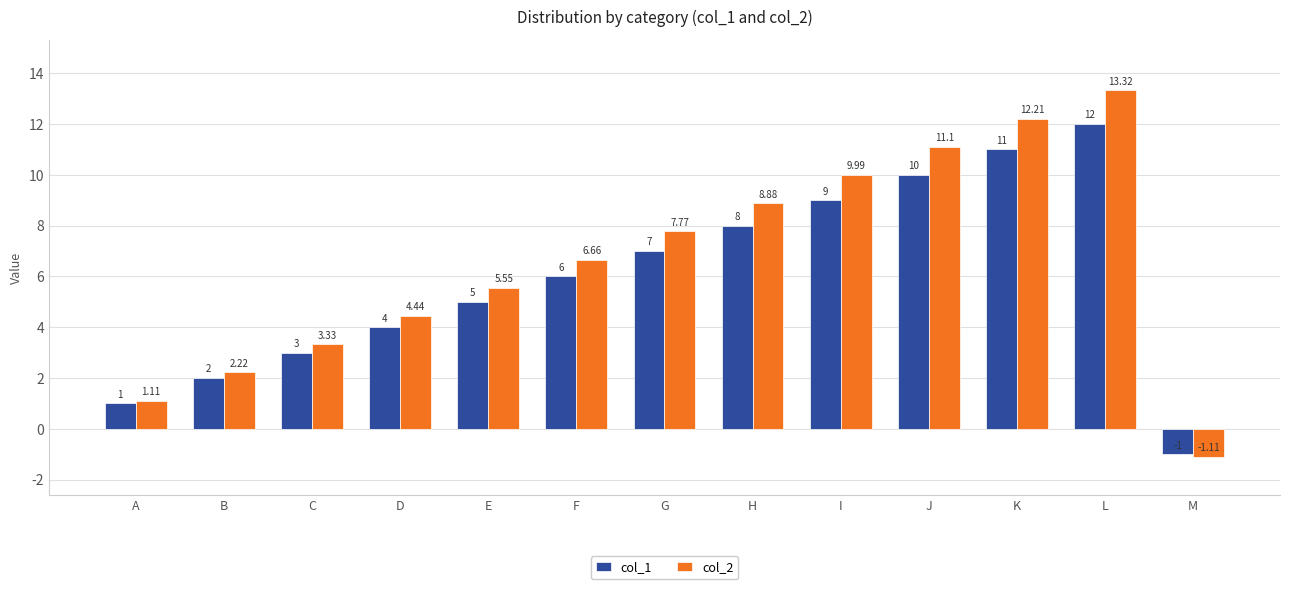

What is the spread (max minus min) of values at I?

1.0